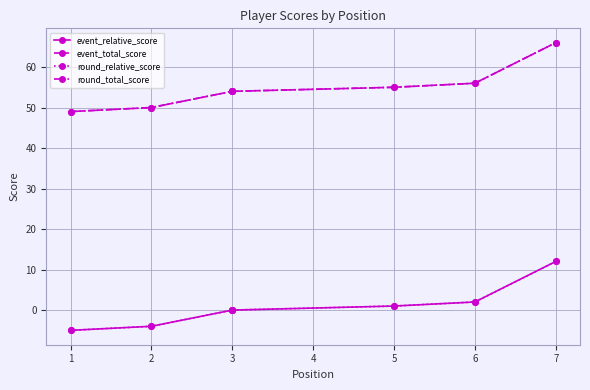

Which has a higher value, 2 or 3?

3